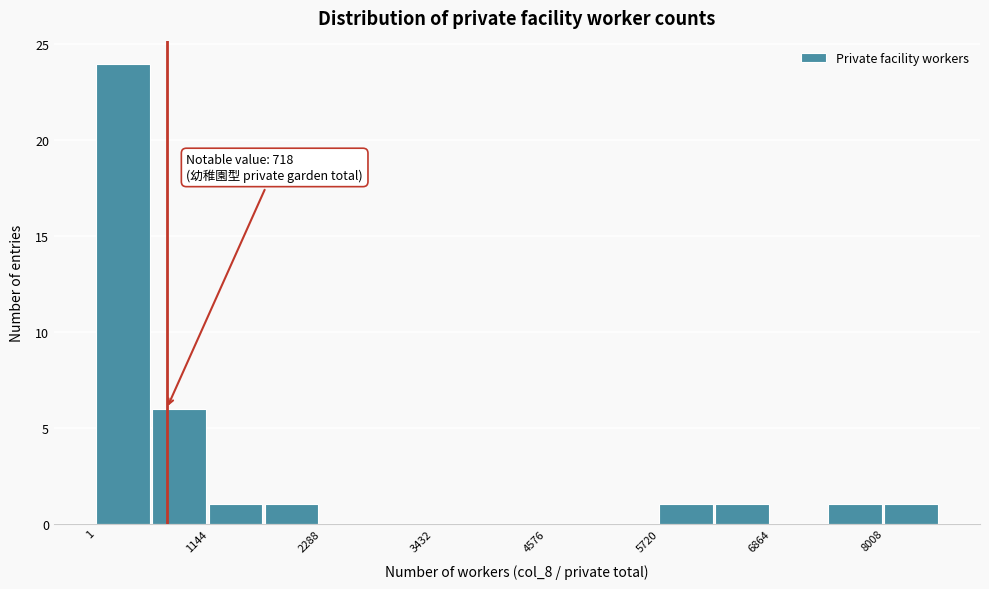

Read against the x-axis, roughly where is the centre of the tallest bar?

200